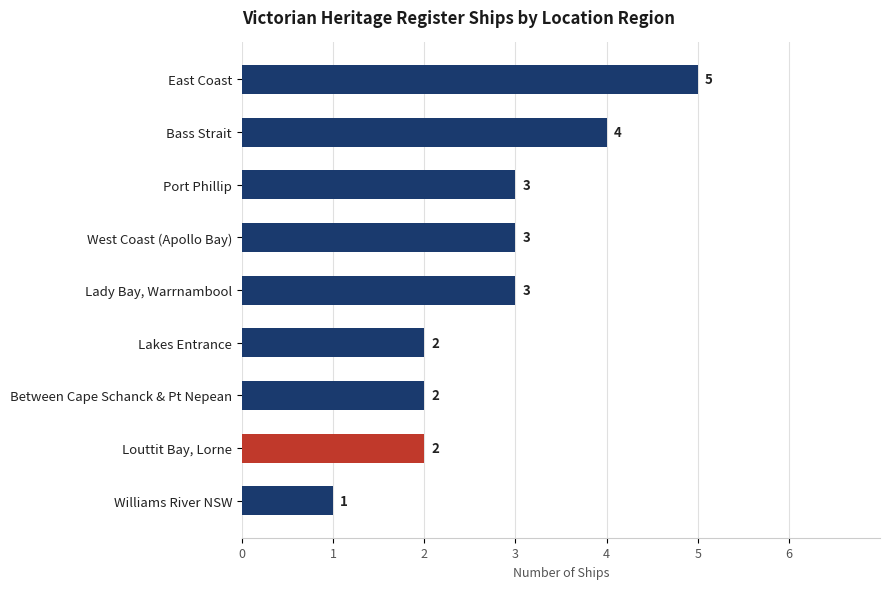

What is the difference between the second highest and minimum values?

3